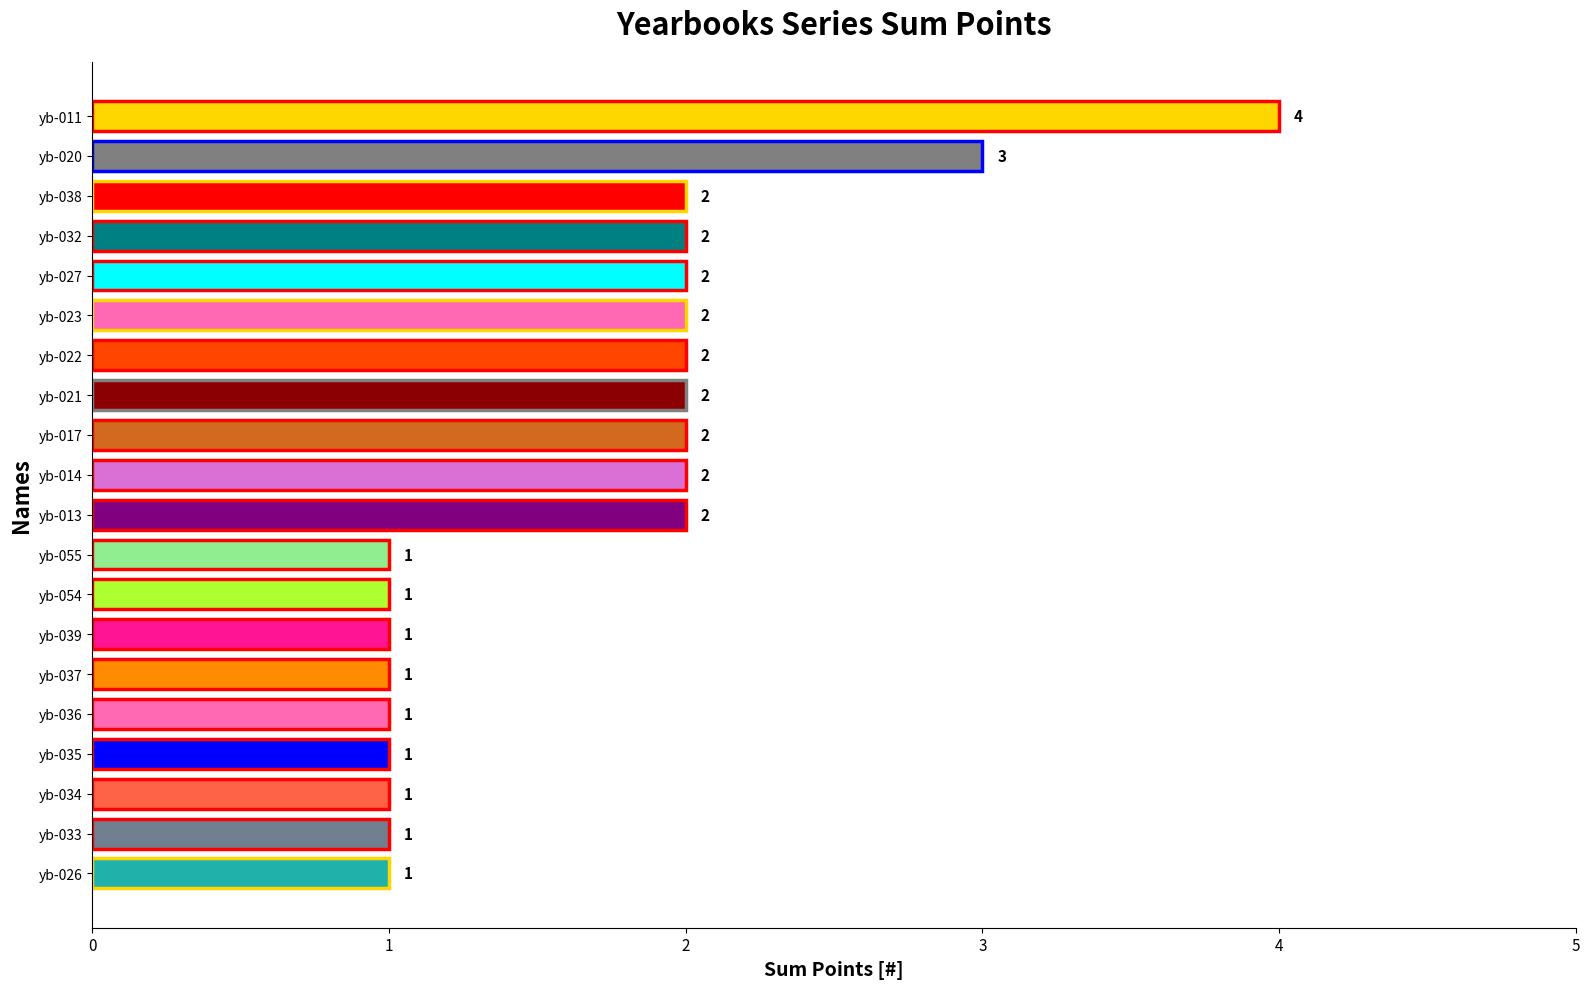

Approximately how many times larger is the value at yb-055 compared to yb-020?

0.3